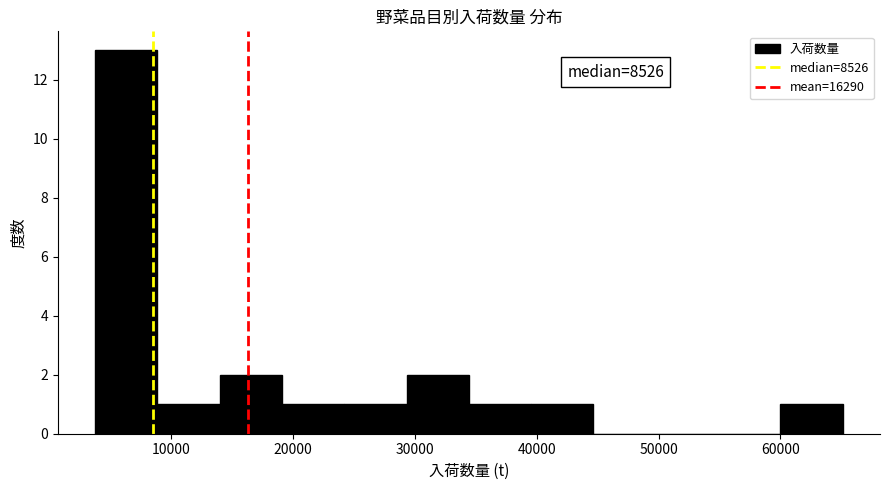

Over which range of the x-axis is the bar tallest?

4000 to 9000